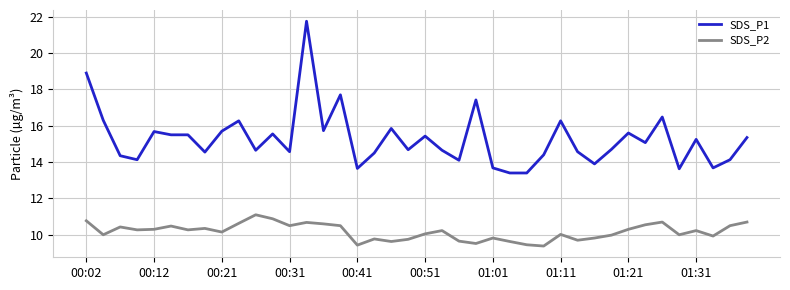

True or false: SDS_P1 has more than 1 interior local peaks.

True